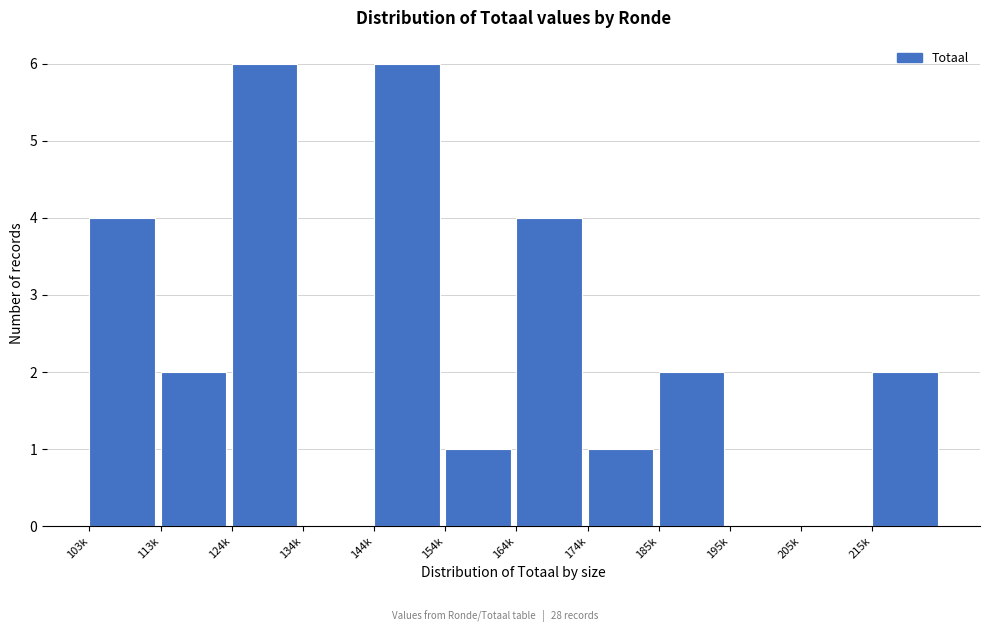

Reading right to left, transcribe all the data shown in this chart.

215k=2	205k=0	195k=0	185k=2	174k=1	164k=4	154k=1	144k=6	134k=0	124k=6	113k=2	103k=4